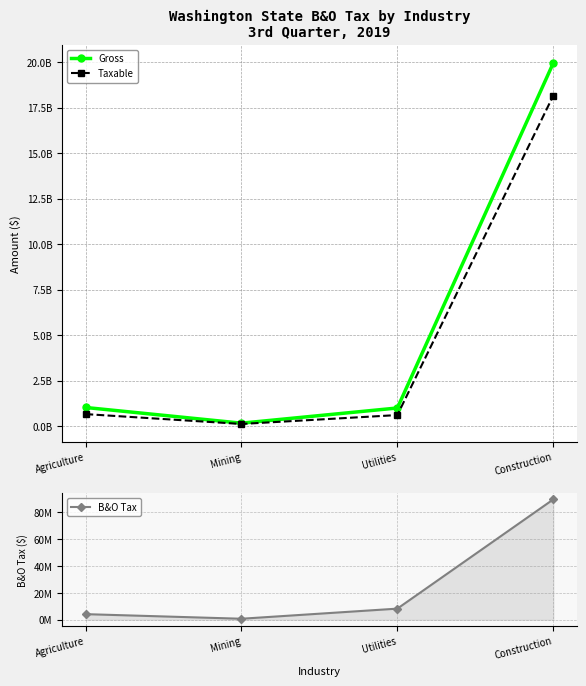

At how many categories does at least one series exceed 17810615781?

1